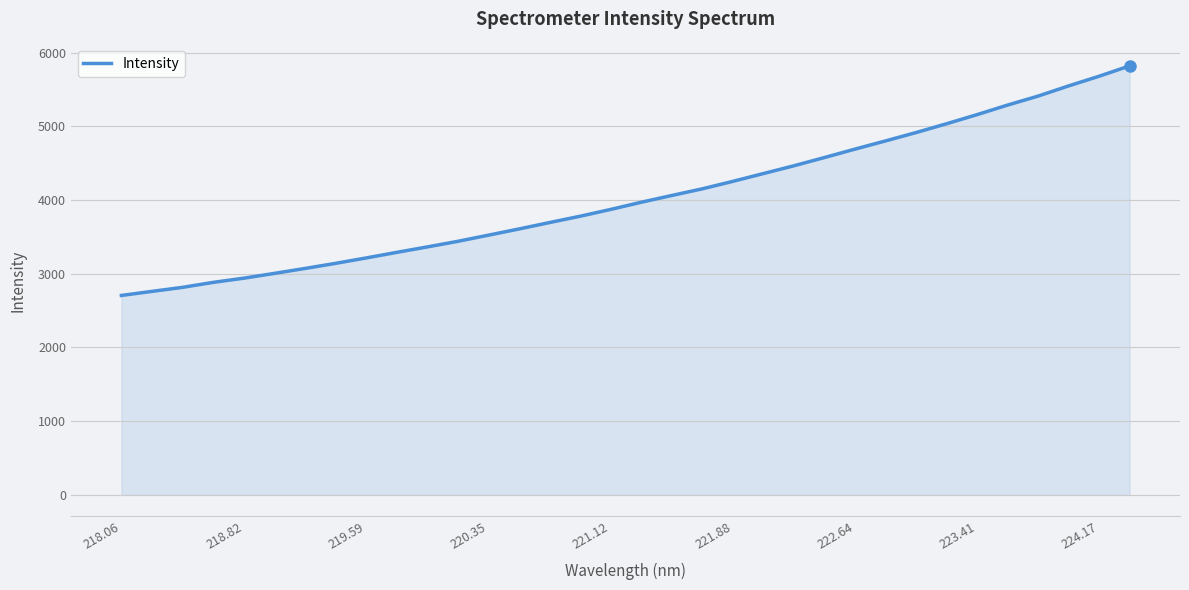

Does the chart have visible grid lines?

Yes